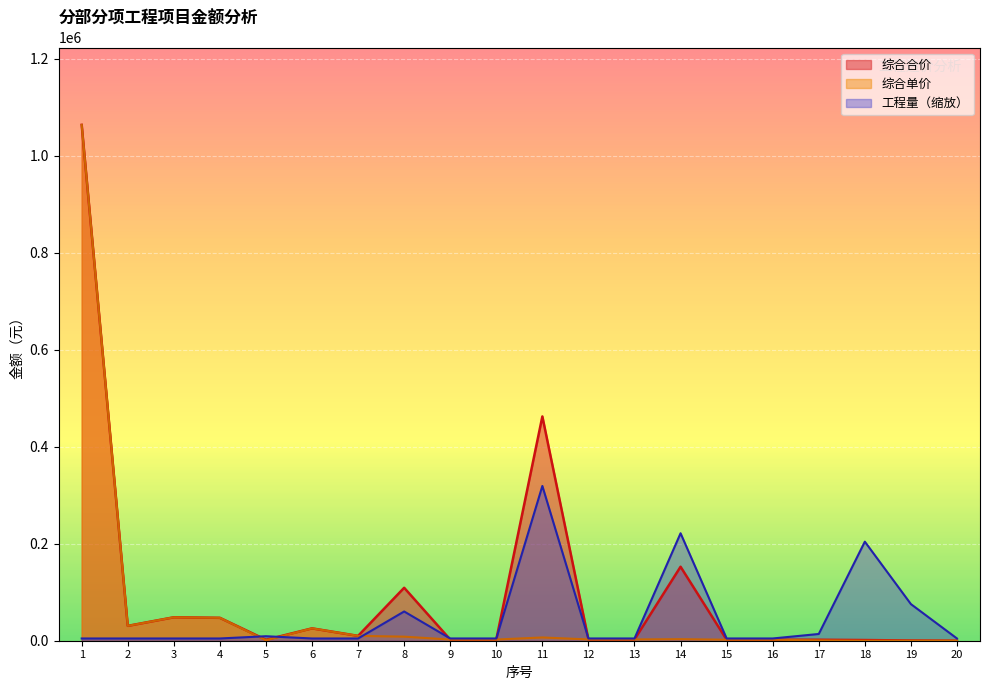

What is the sum of all 综合合价 values?

1969153.0